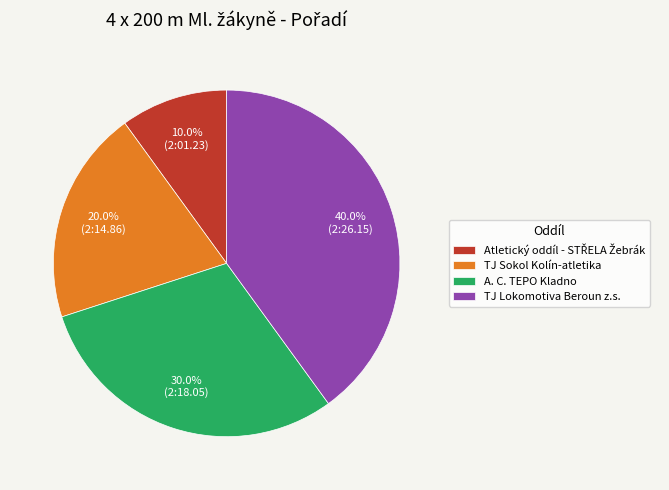

Which category has the biggest portion of the pie?

TJ Lokomotiva Beroun z.s.